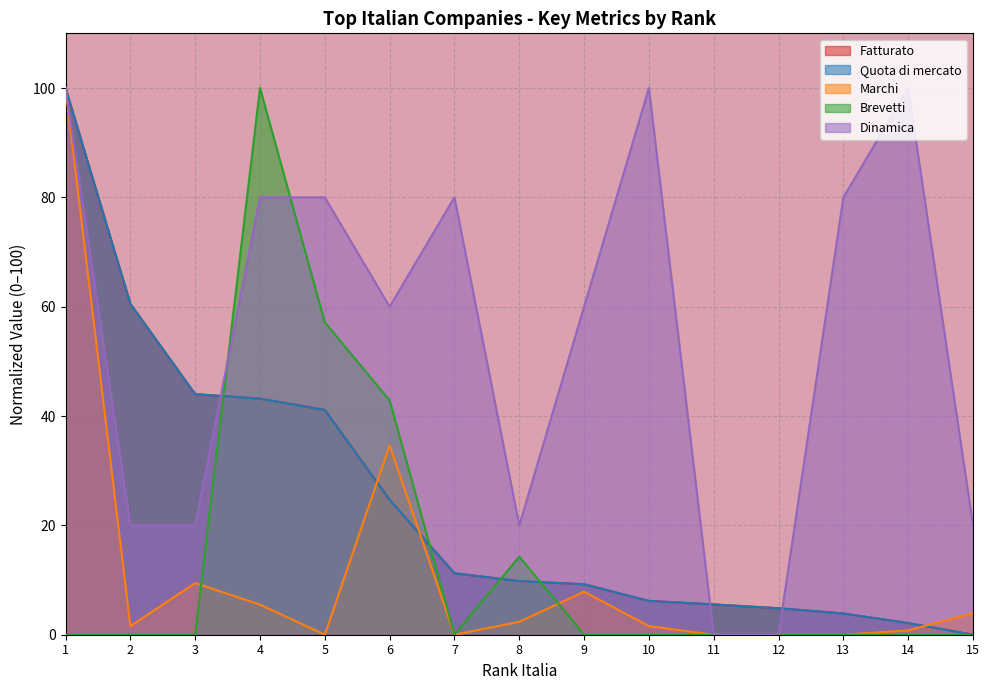

Where do Marchi and Fatturato first cross each other?

5 and 6